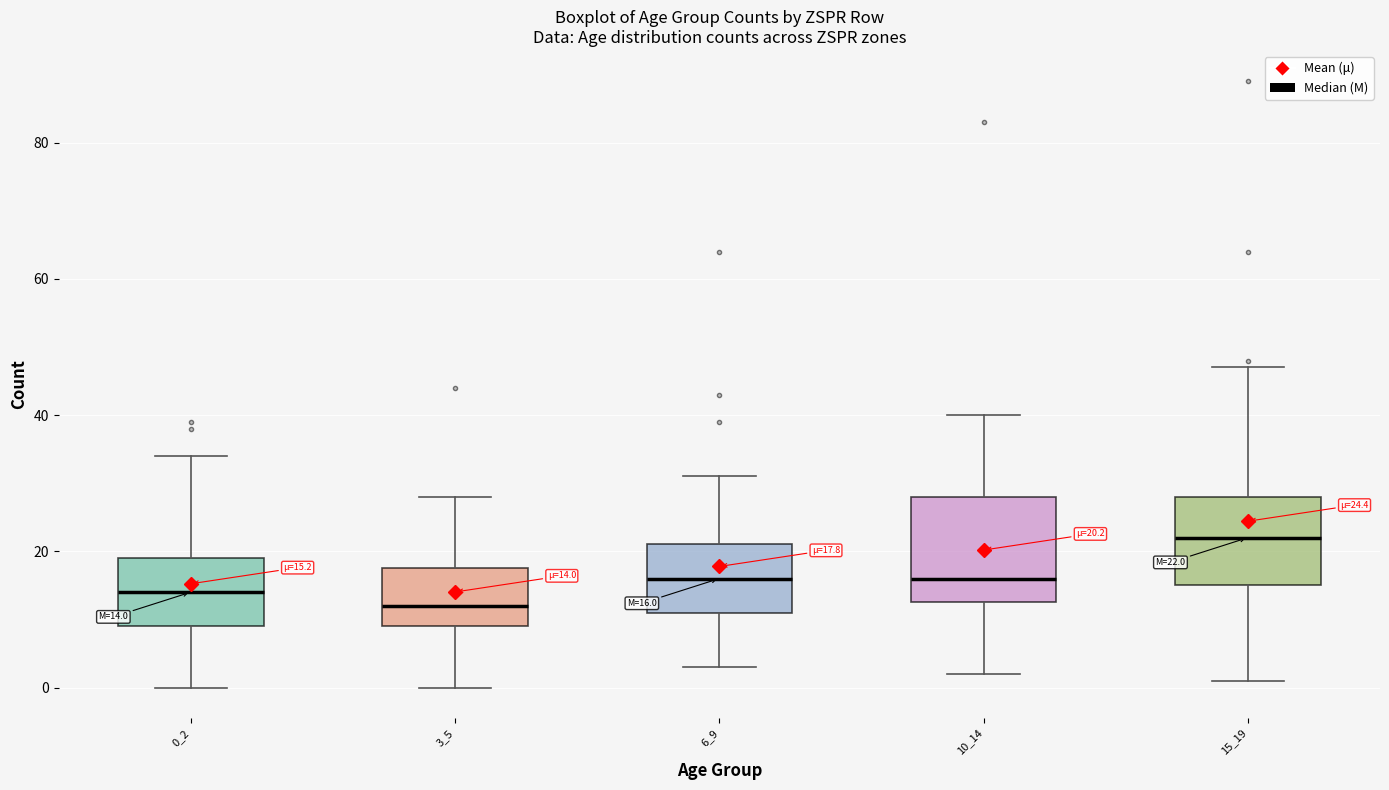

Which box's median line is the lowest?

3_5